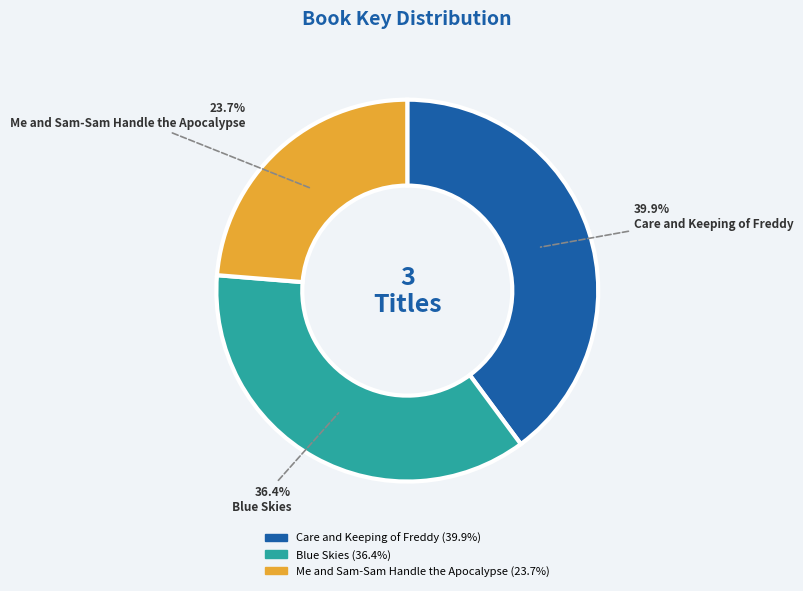

To the nearest percent, what is the average slice percentage?

33%